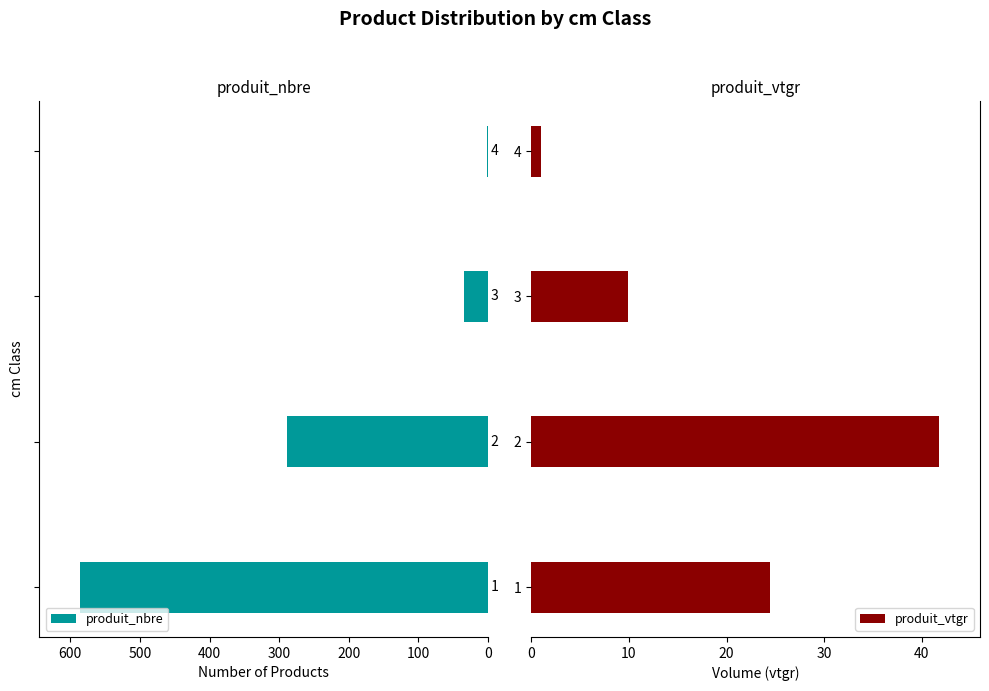

Reading right to left, transcribe all the data shown in this chart.

produit_nbre: 2.0	34.0	288.0	586.0
produit_vtgr: 1.0	9.9	41.8	24.4